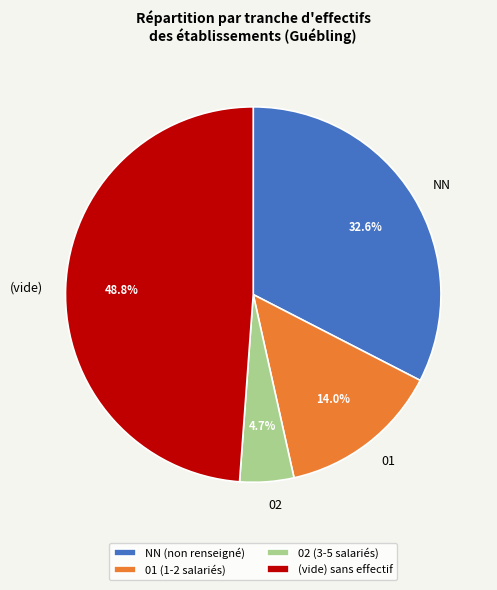

How much of the chart is everything except NN?

67.4%